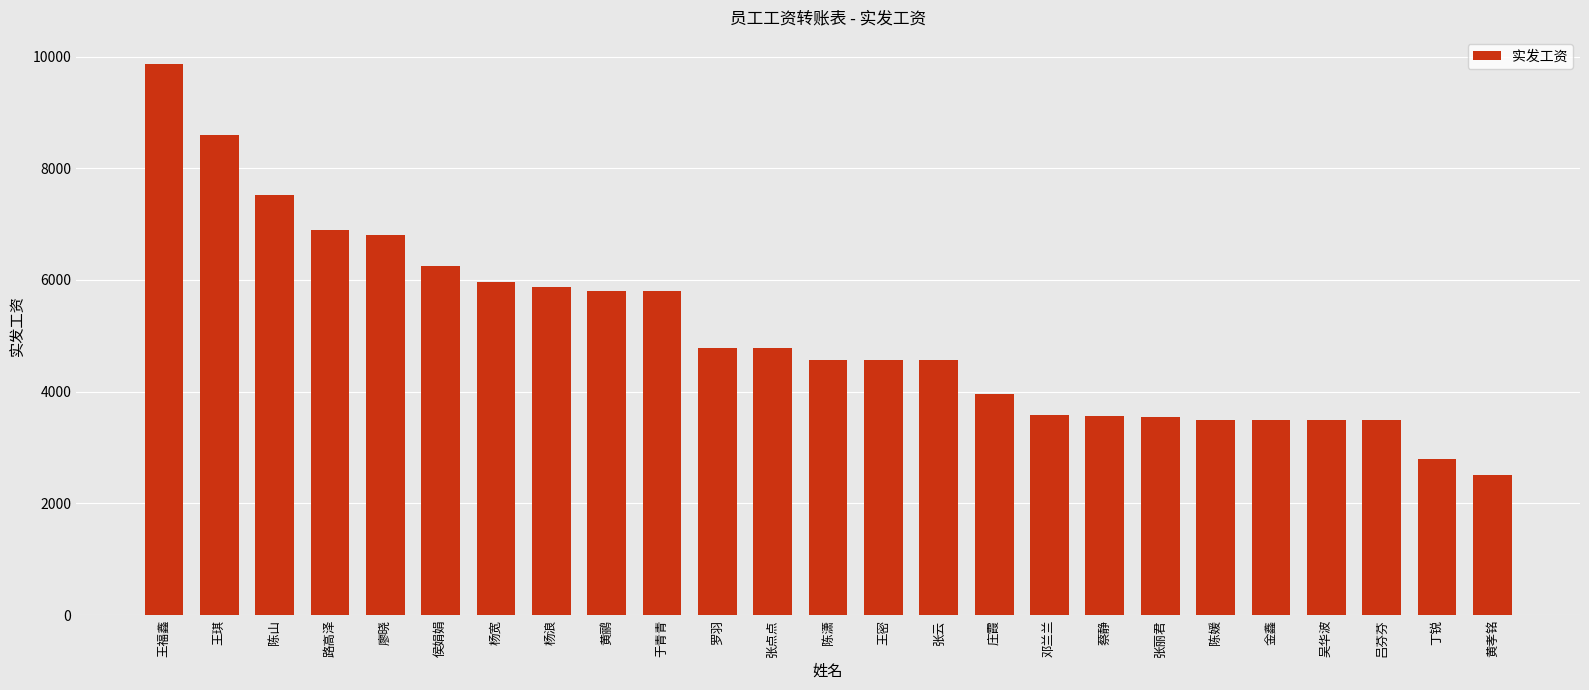

What is the ratio of the value at 蔡静 to the value at 陈山?

0.5